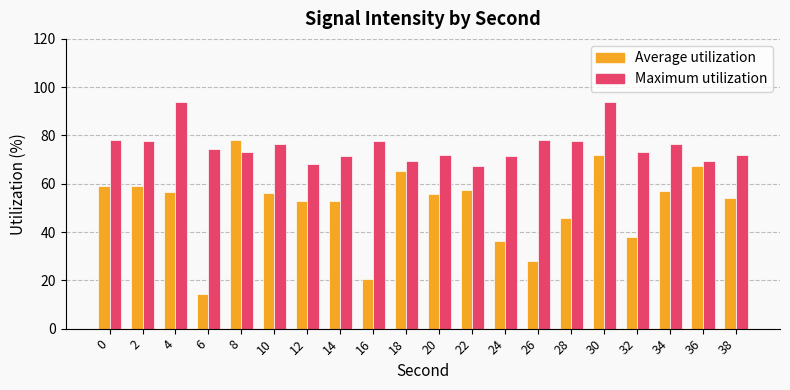

The value of Average utilization at 10 is 25.3. True or false?

False